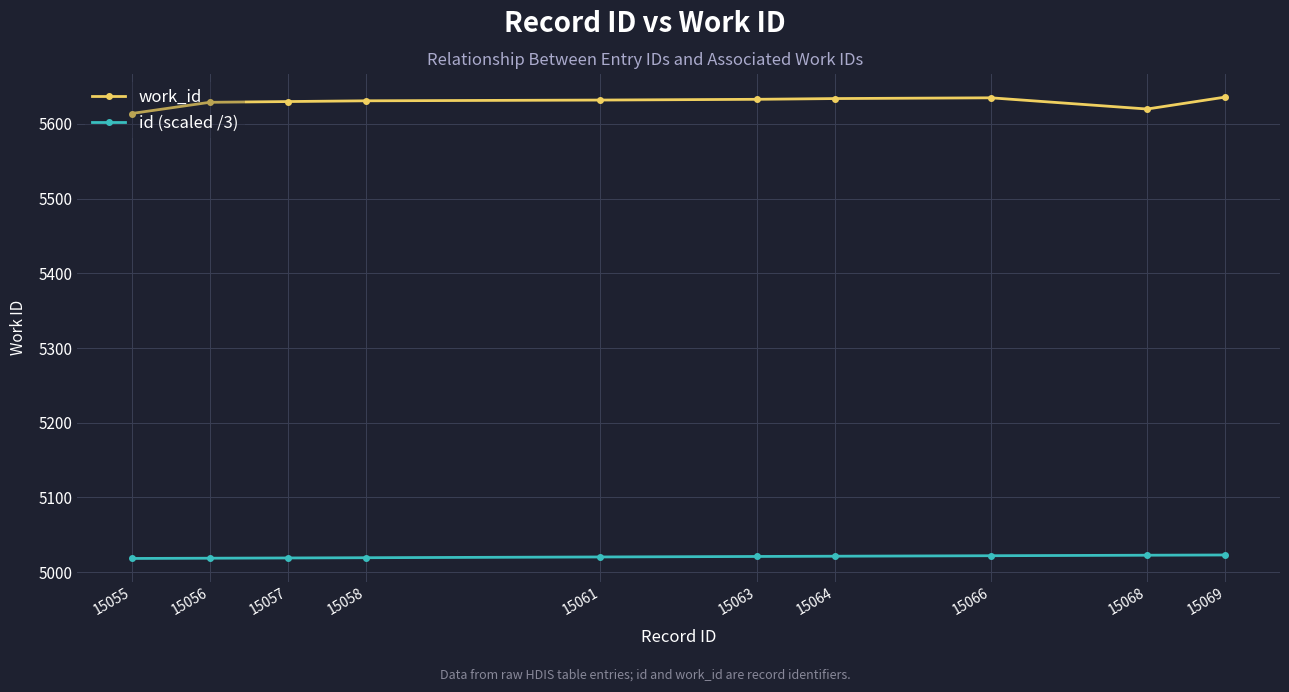

What is the difference between the highest and lowest values at 15068?

597.3